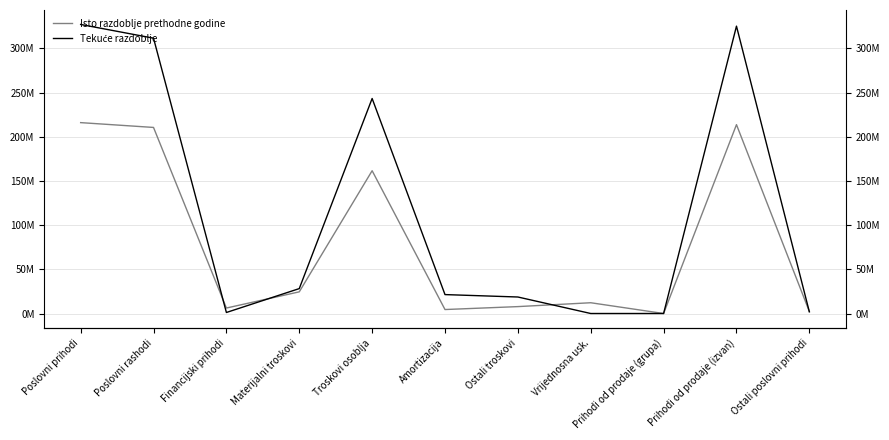

Reading right to left, what are all the values shown in this chart?

Isto razdoblje prethodne godine: Ostali poslovni prihodi=2280422	Prihodi od prodaje (izvan)=213776998	Prihodi od prodaje (grupa)=0	Vrijednosna usk.=12180998	Ostali troskovi=7808001	Amortizacija=4488746	Troskovi osoblja=161613247	Materijalni troskovi=24513975	Financijski prihodi=6187726	Poslovni rashodi=210604967	Poslovni prihodi=216057420
Tekuće razdoblje: Ostali poslovni prihodi=1906984	Prihodi od prodaje (izvan)=325276661	Prihodi od prodaje (grupa)=0	Vrijednosna usk.=0	Ostali troskovi=18674922	Amortizacija=21408264	Troskovi osoblja=243370929	Materijalni troskovi=28188583	Financijski prihodi=1150651	Poslovni rashodi=311642698	Poslovni prihodi=327183645